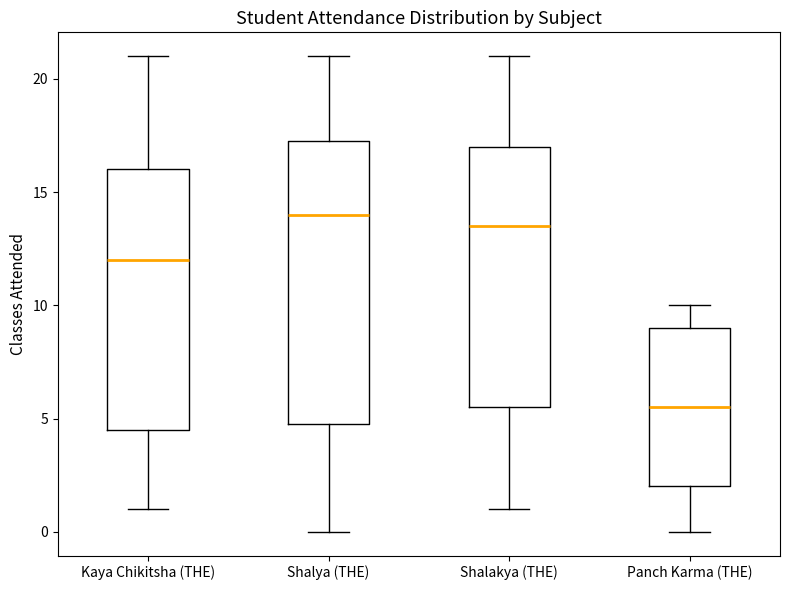

Where is the lower edge of the box for Shalya (THE) on the y-axis? The values are not printed on the chart, so give them approximately, as read against the axis.

5.0